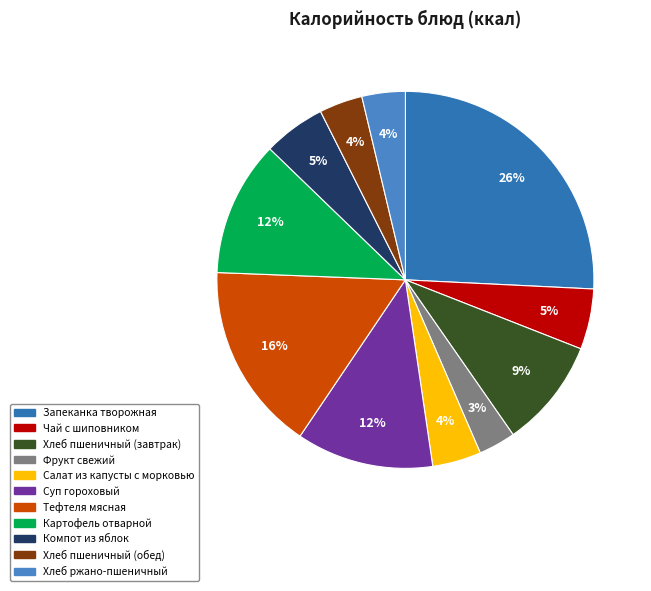

To the nearest percent, what is the difference between the largest and smallest slice percentages?

23%